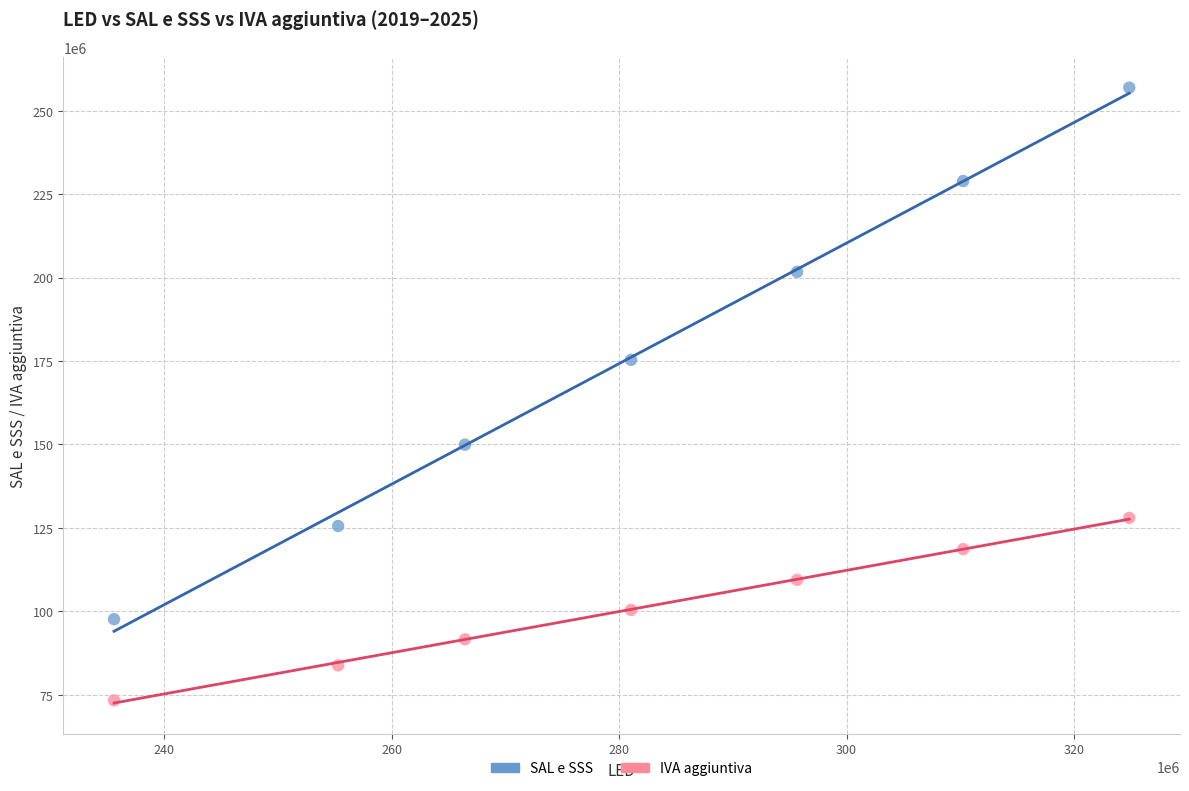

Which series reaches the maximum Y coordinate?

SAL e SSS